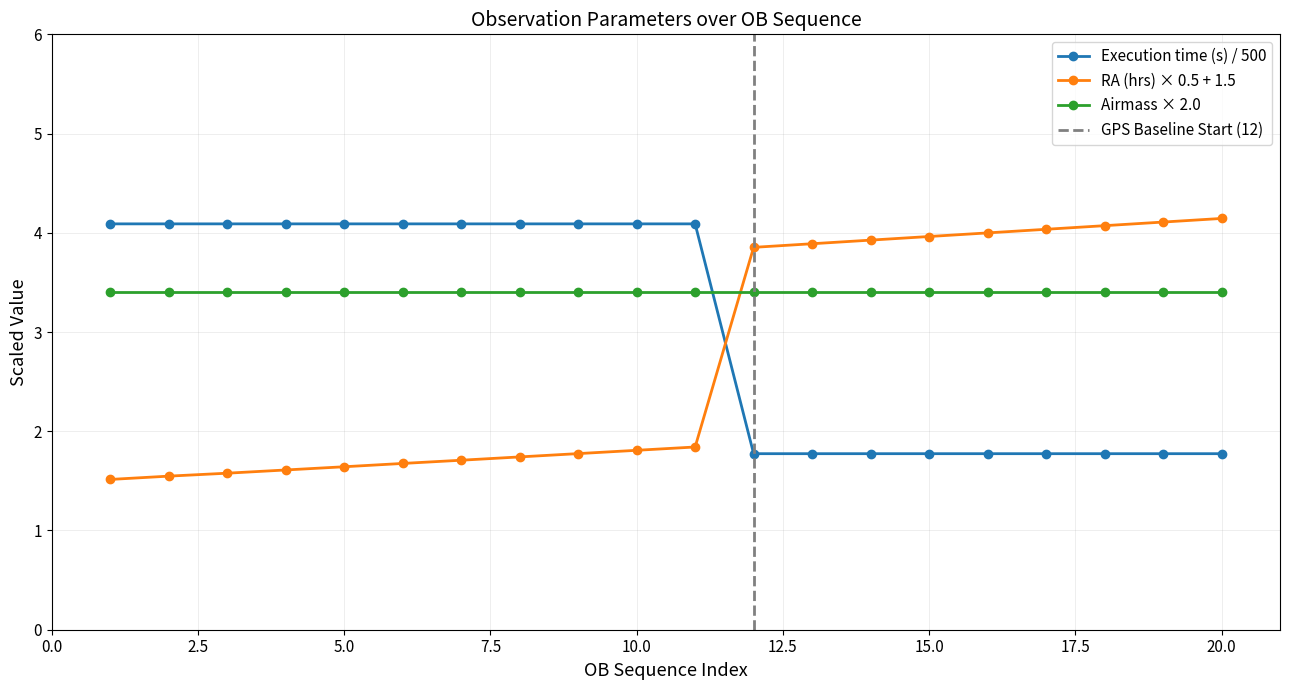

Between 2 and 8, which series saw the biggest shift?

RA (hrs)